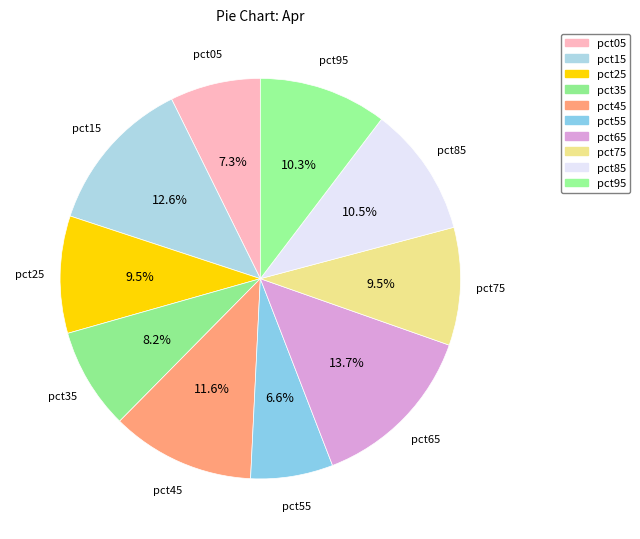

True or false: pct35 accounts for 14% of the total.

False